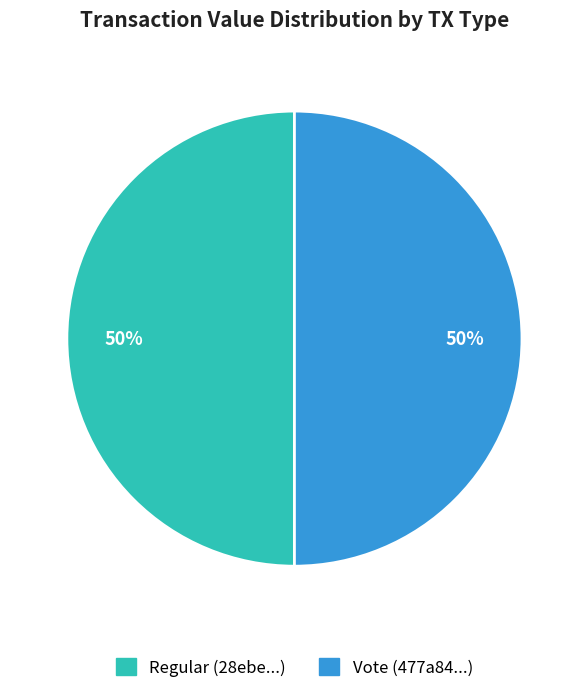

How many slices are in this pie chart?

2